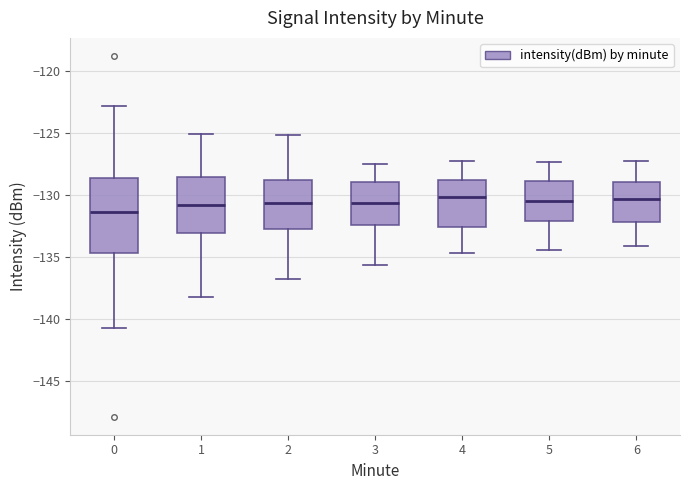

Where does the median line of the box at x = 0 sit on the y-axis? The values are not printed on the chart, so give them approximately, as read against the axis.

-131.5